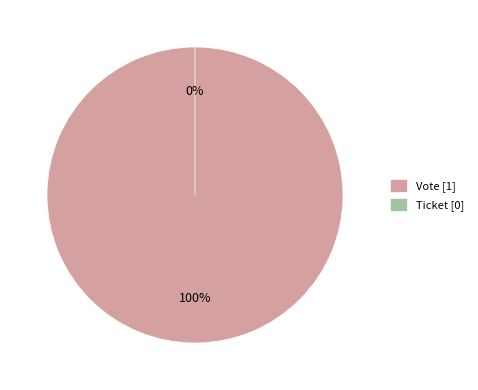

To the nearest percent, what percentage of the pie is Vote (tx_type)?

100%